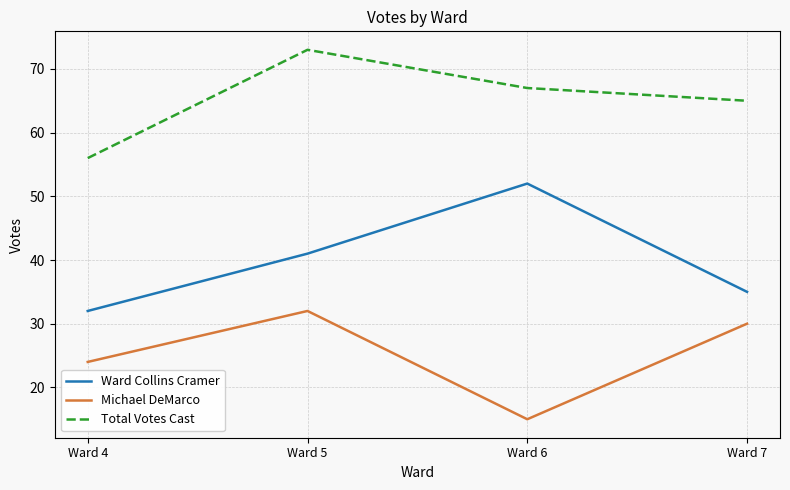

At which label does Total Votes Cast reach its minimum?

Ward 4